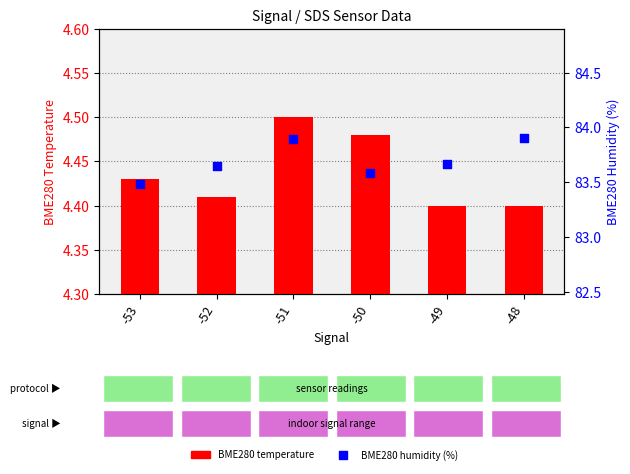

At which category is the sum across all series the highest?

-51